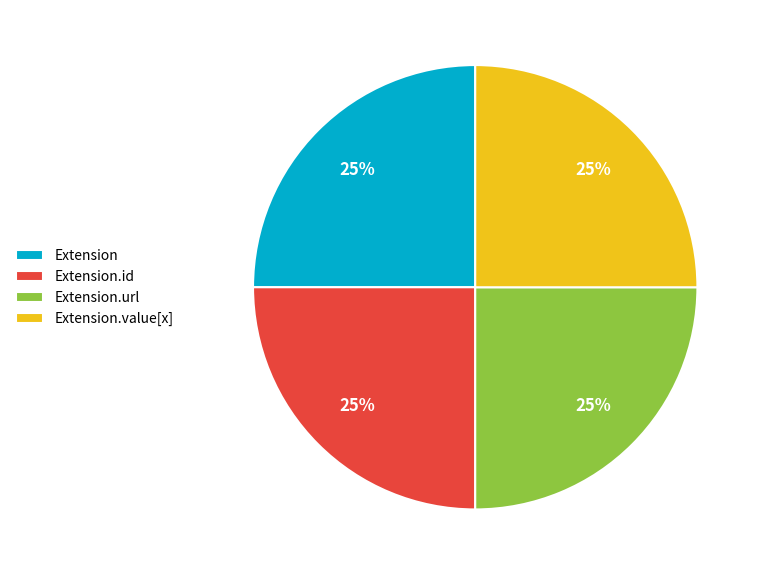

To the nearest percent, what is the difference between the largest and smallest slice percentages?

0%